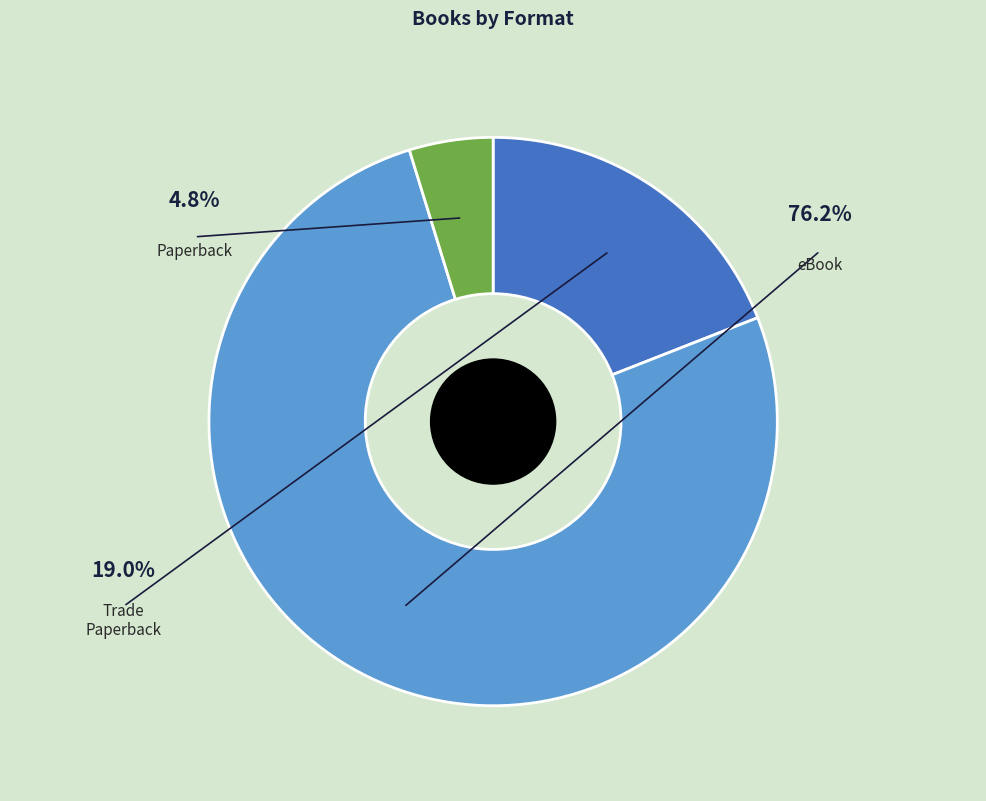

Combined, what portion of the pie is Trade Paperback and eBook?

95.2%